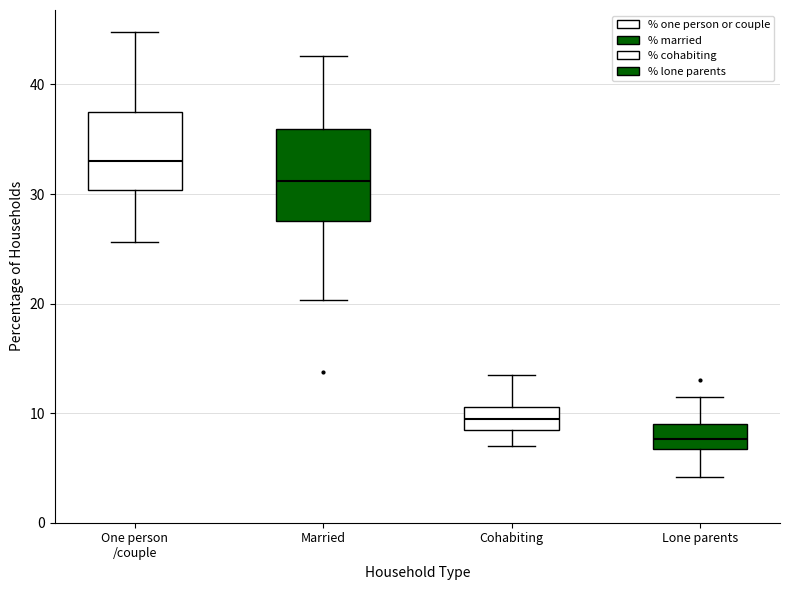

Comparing the boxes themselves (not the whiskers), which one is the tallest?

Married